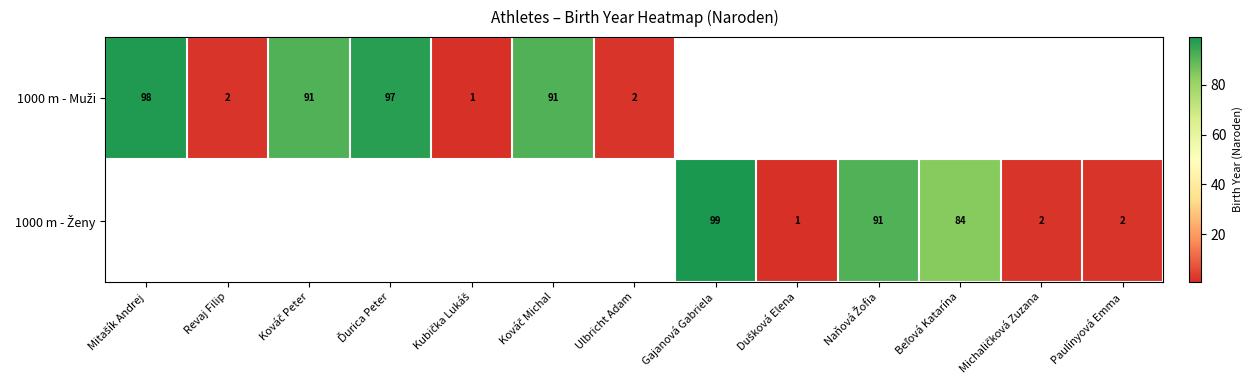

Rank the series by their average value, from highest to lowest.

1000 m - Muži, 1000 m - Ženy